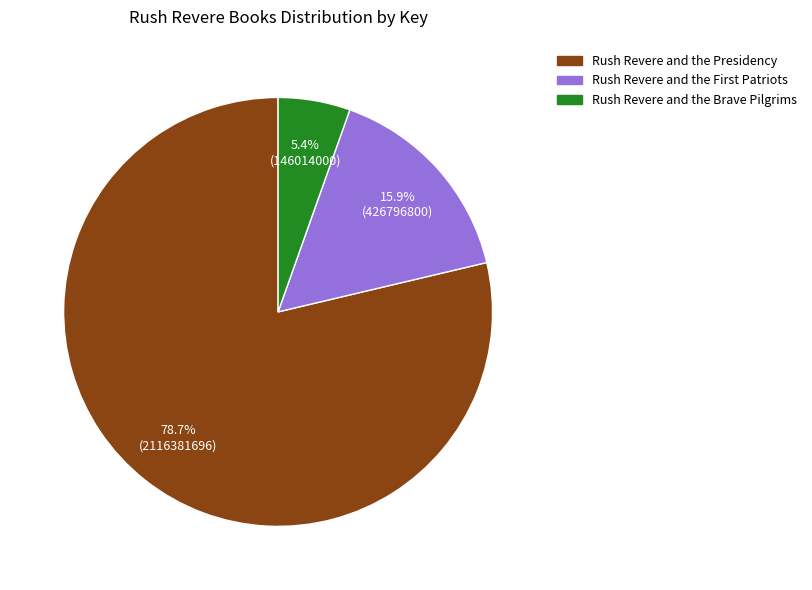

Is there a majority slice in this chart?

Yes